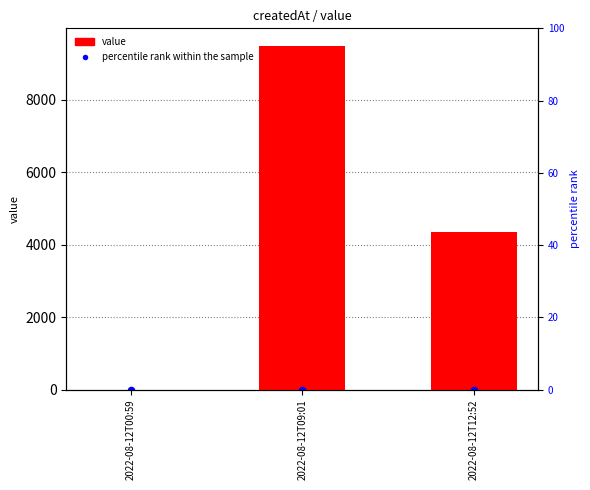

Which series contains the lowest Y value?

value